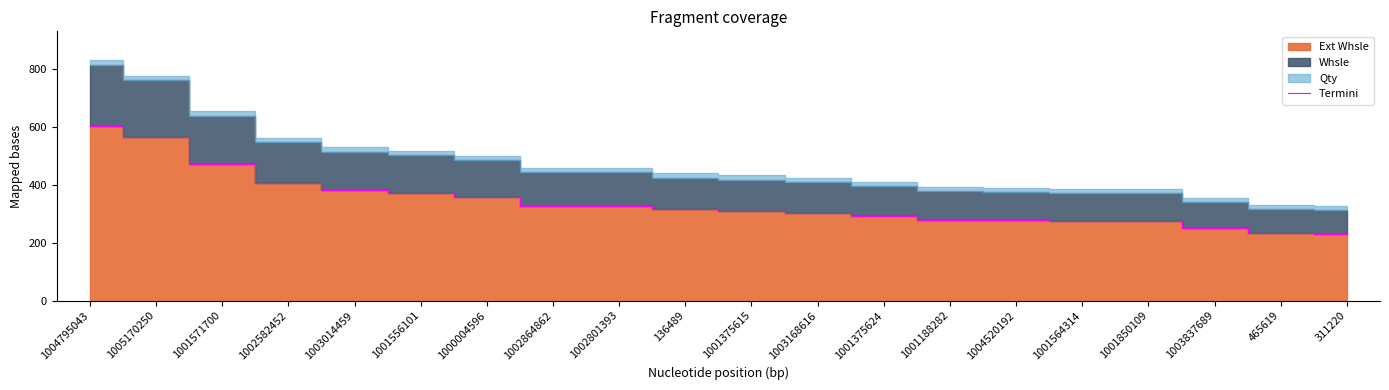

True or false: the data has more than 1 interior local peaks.

False